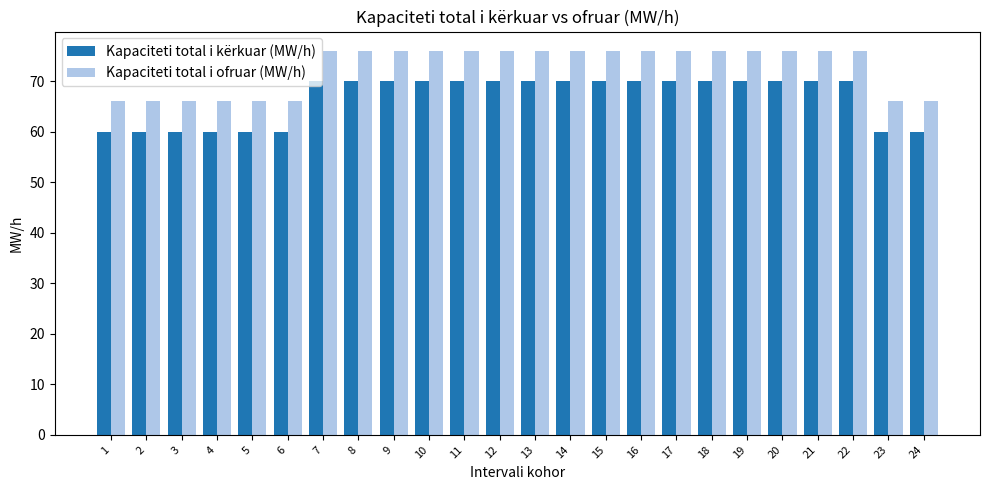

What is the value of the Kapaciteti total i ofruar (MW/h) bar at the 24th from the left?

66